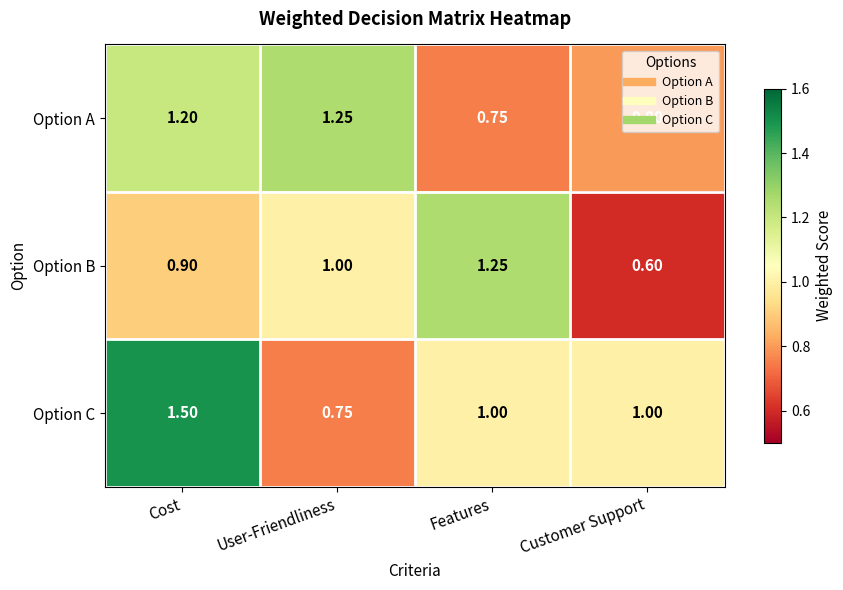

Between User-Friendliness and Features, which series saw the biggest shift?

Option A